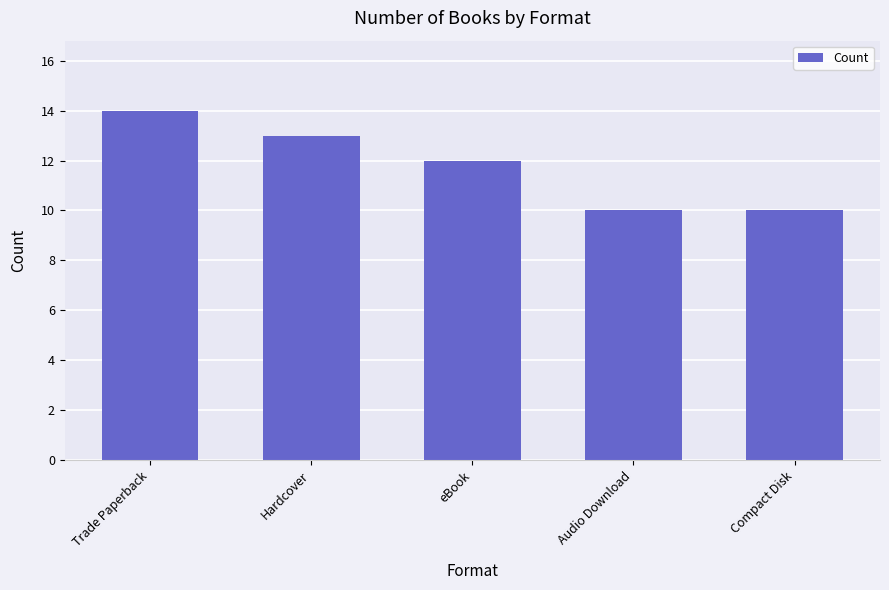

What is the sum of the values at Audio Download and Trade Paperback?

24